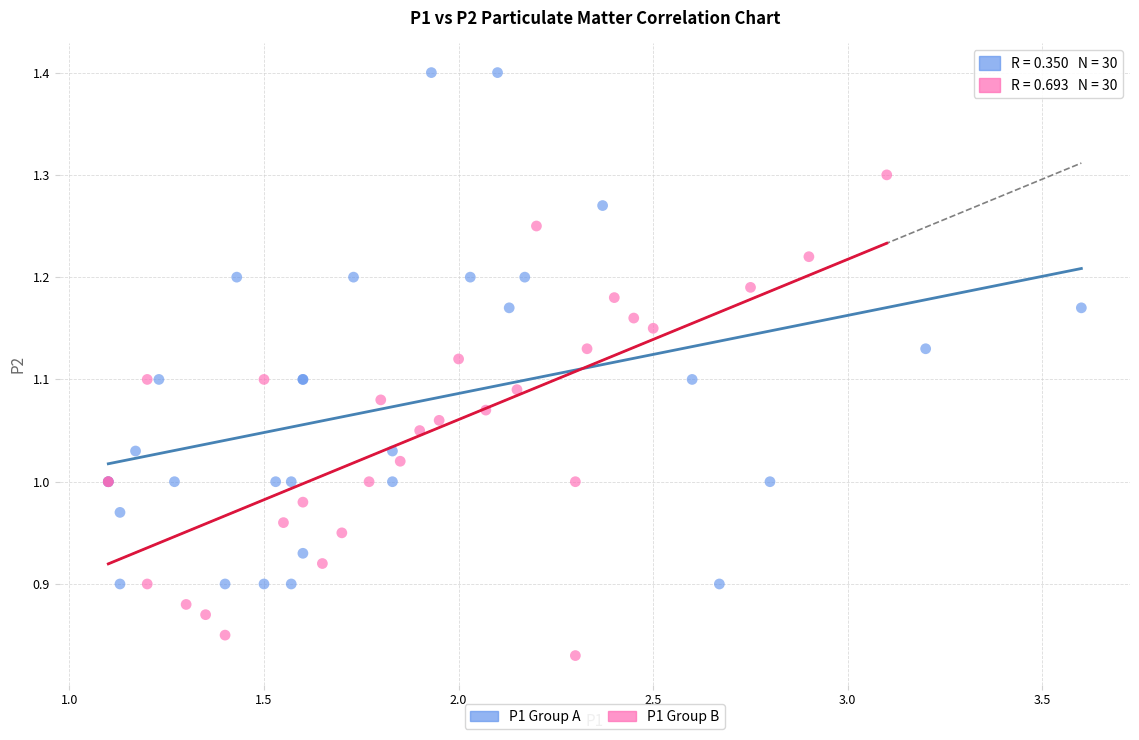

Which series reaches the minimum Y coordinate?

P1 Group B